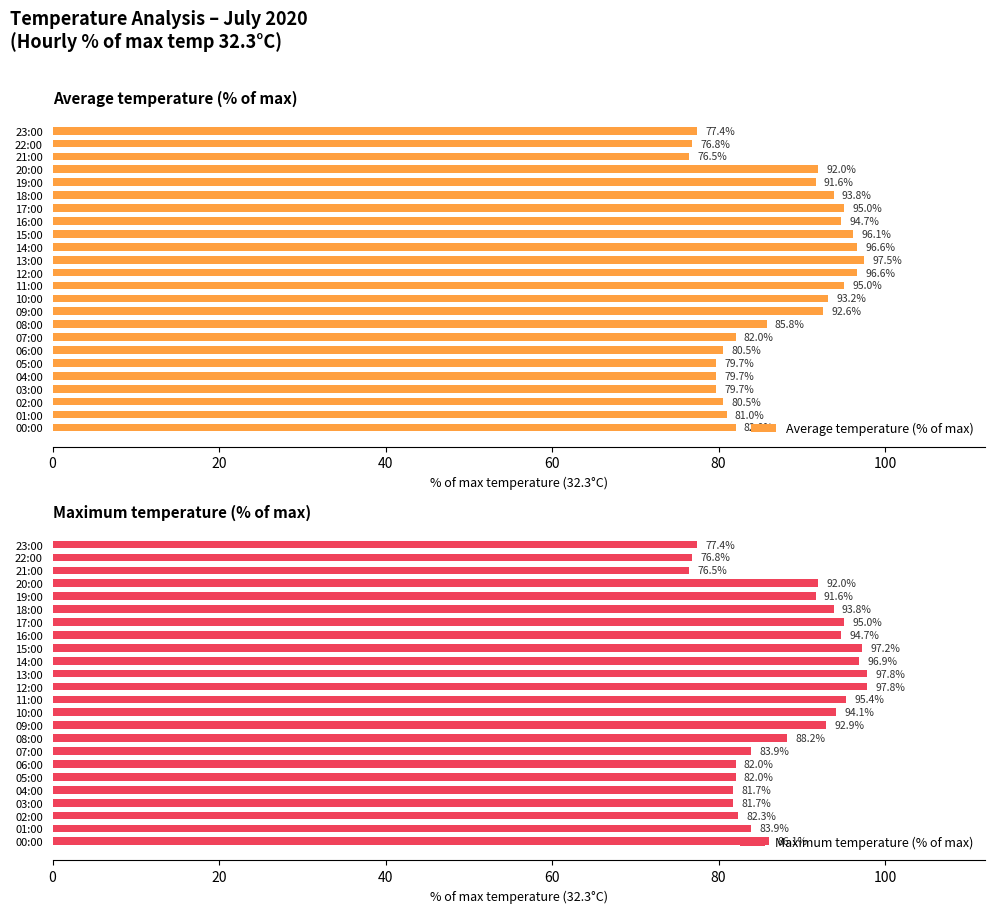

True or false: Average temperature (% of max) has a value of 50.1 at 09:00.

False